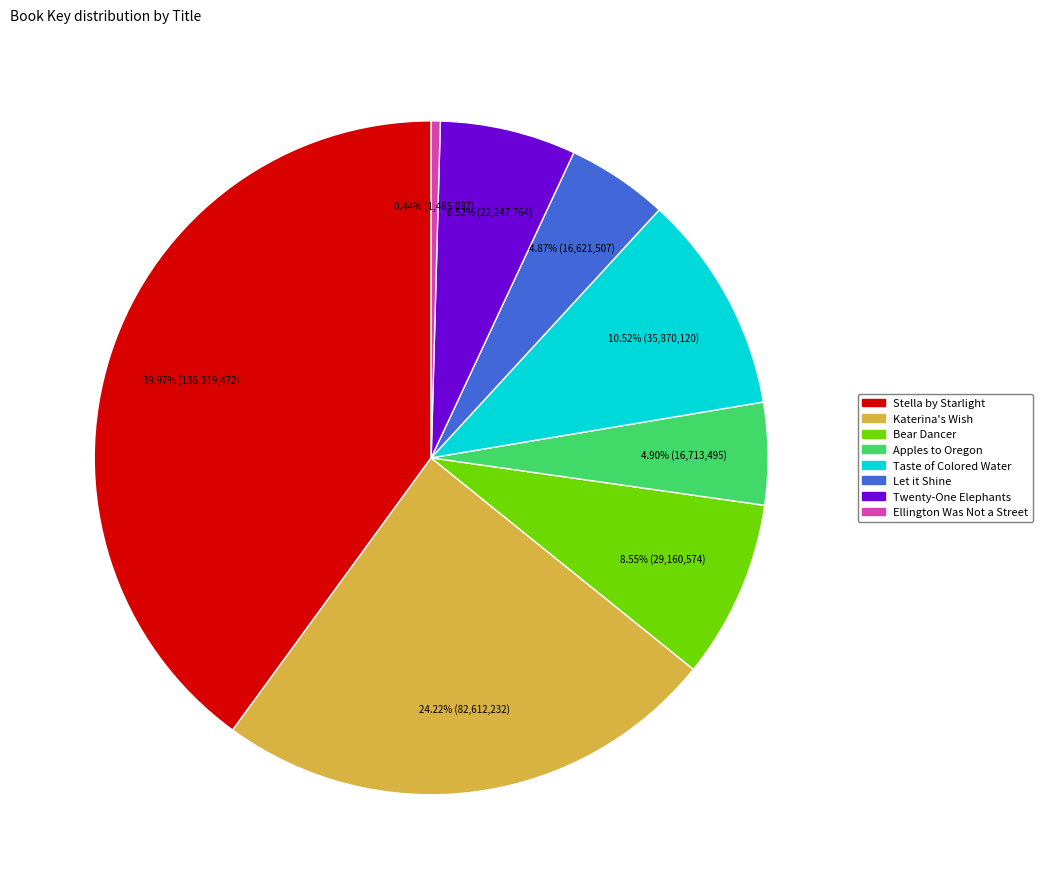

Is Apples to Oregon the majority of the pie?

No